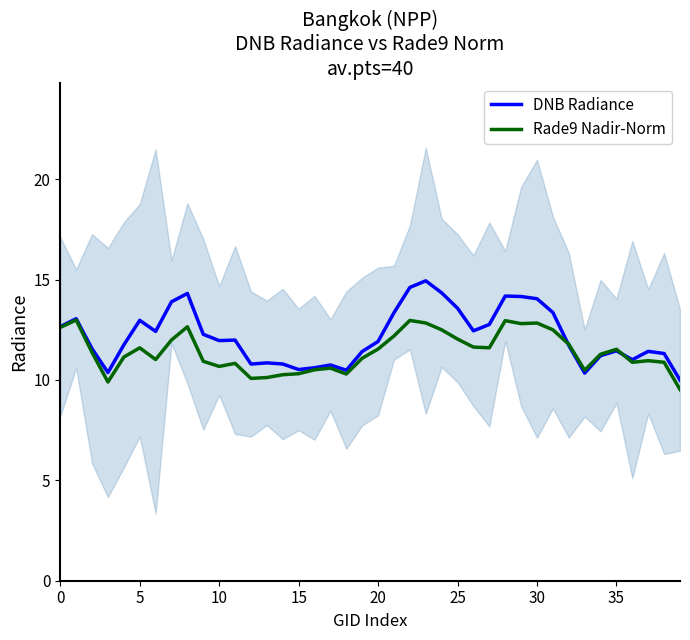

Which series ends up on top after the final intersection of DNB Radiance and Rade9 Nadir-Norm?

DNB Radiance